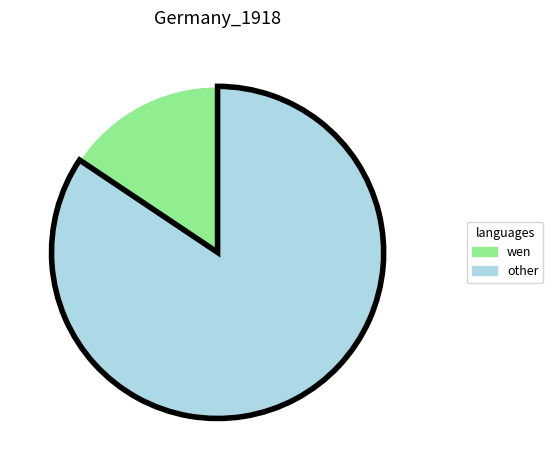

Combined, do wen and other account for over 50%?

Yes